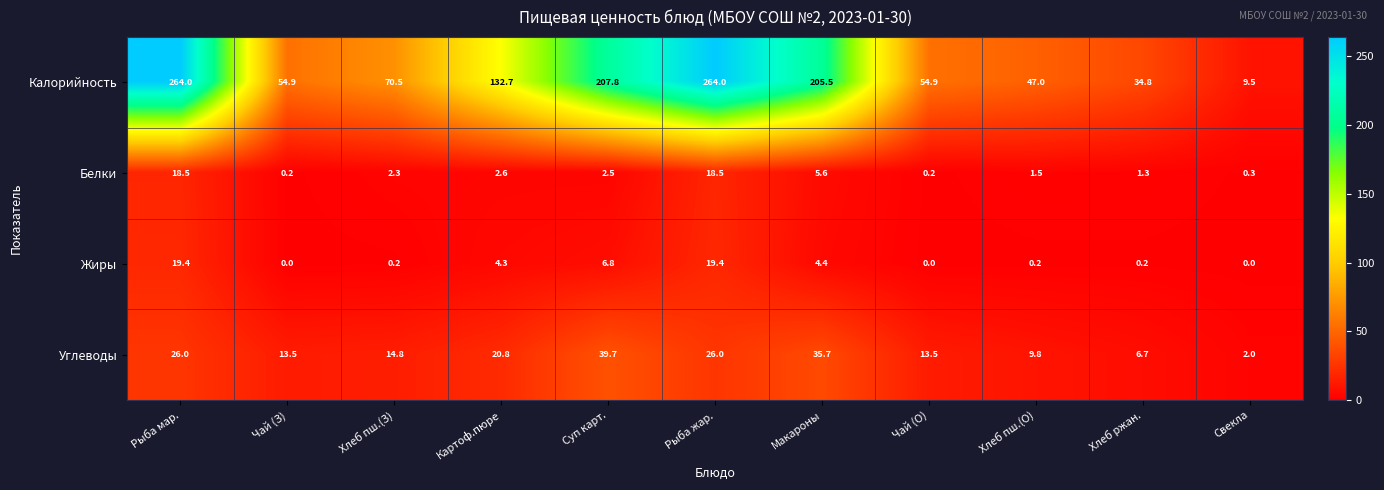

What is the spread (max minus min) of values at Хлеб пш.(О)?

46.8